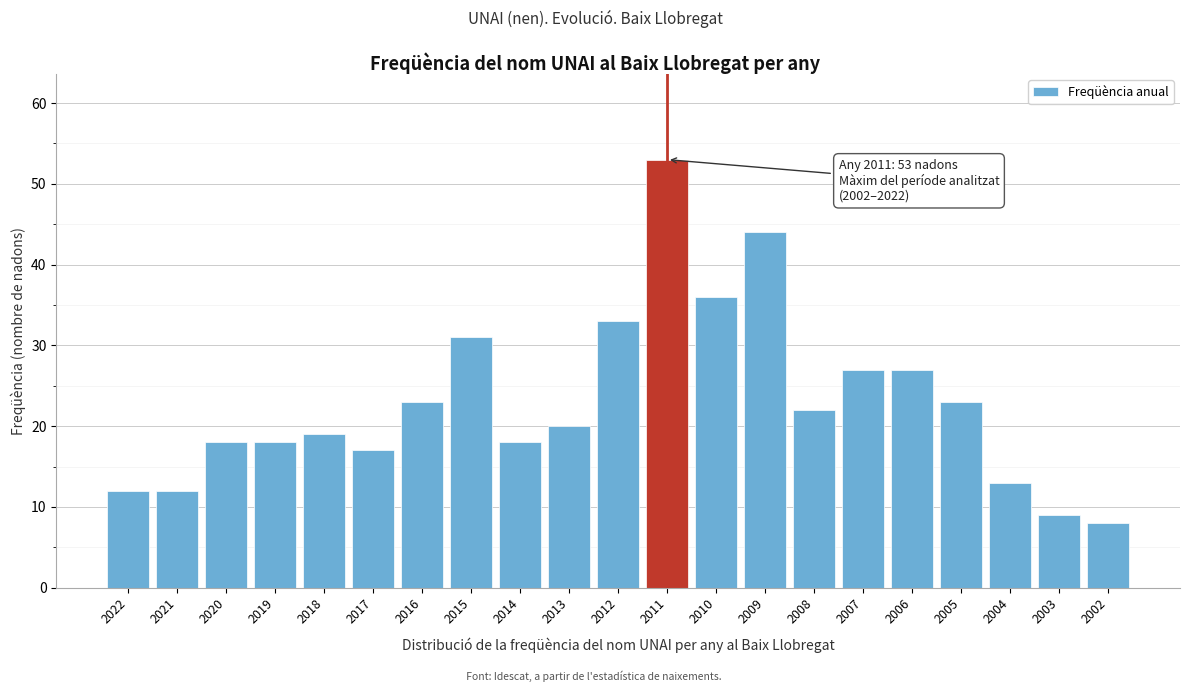

Reading left to right, what are all the values shown in this chart?

2022=12	2021=12	2020=18	2019=18	2018=19	2017=17	2016=23	2015=31	2014=18	2013=20	2012=33	2011=53	2010=36	2009=44	2008=22	2007=27	2006=27	2005=23	2004=13	2003=9	2002=8